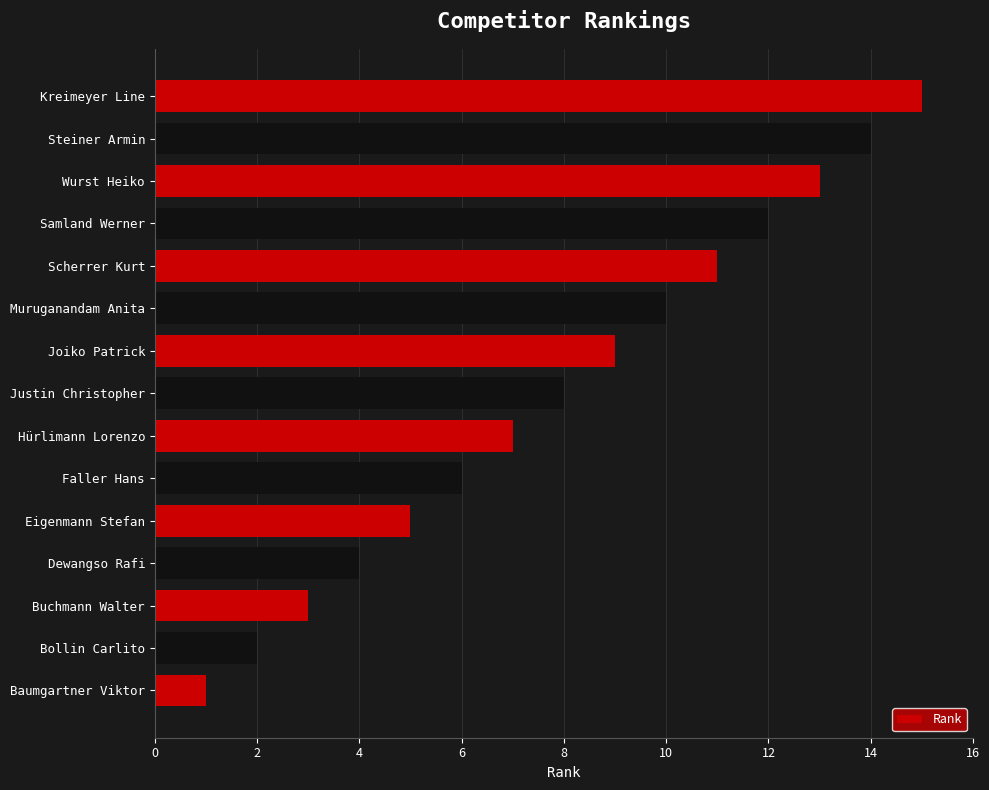

List the labels in order of value, smallest first.

Baumgartner Viktor, Bollin Carlito, Buchmann Walter, Dewangso Rafi, Eigenmann Stefan, Faller Hans, Hürlimann Lorenzo, Justin Christopher, Joiko Patrick, Muruganandam Anita, Scherrer Kurt, Samland Werner, Wurst Heiko, Steiner Armin, Kreimeyer Line